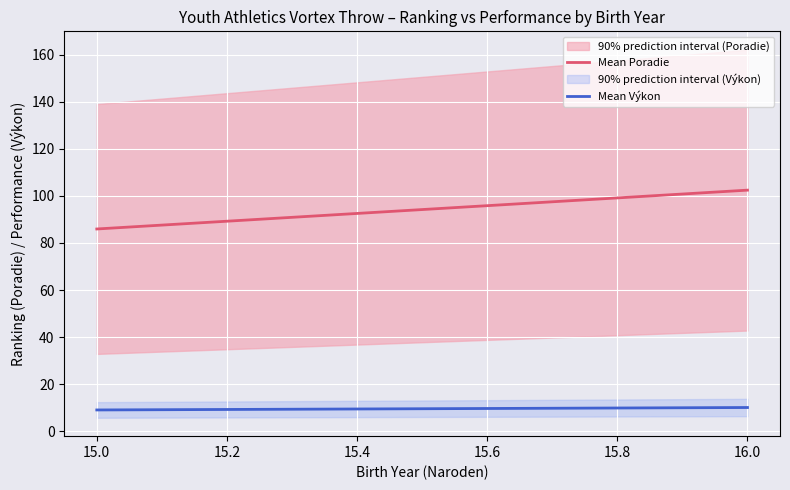

What is the difference between the maximum and minimum values in the Mean Poradie series?

16.5